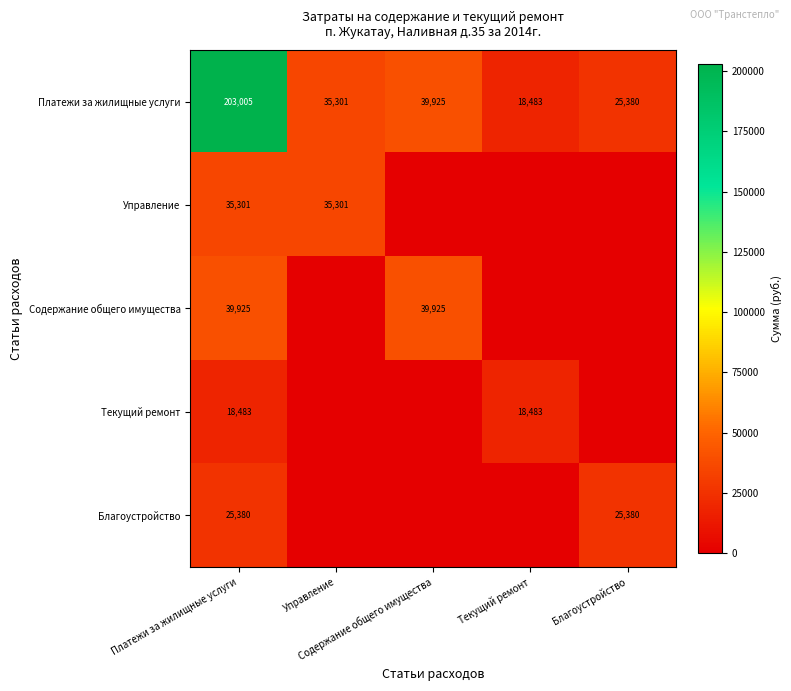

Count the Текущий ремонт values in the range 0 to 18483.

5